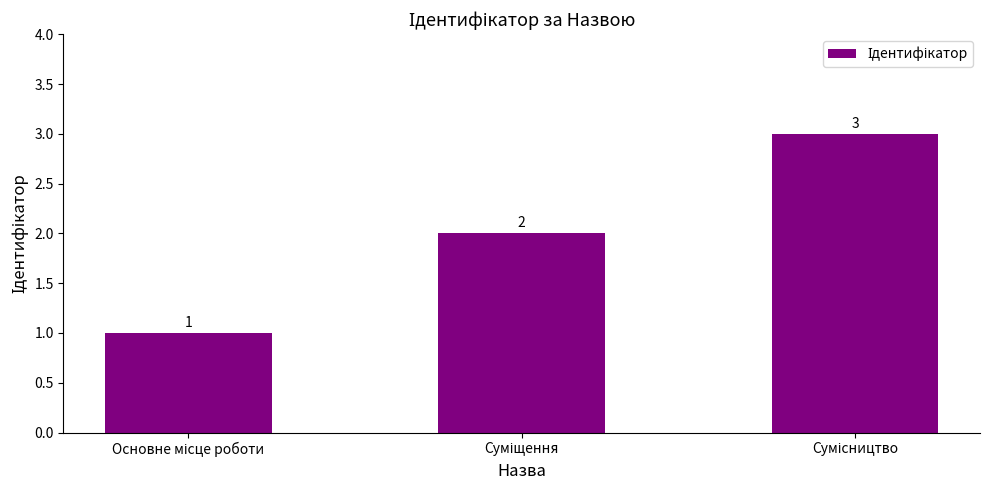

What is the sum of all values?

6